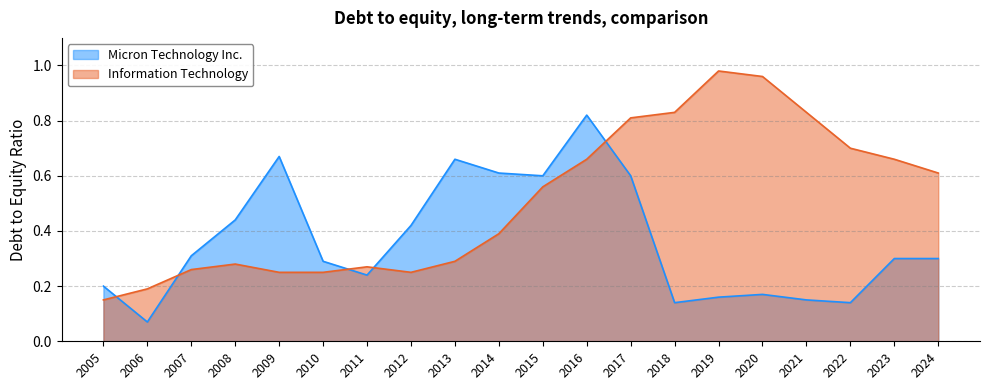

Reading left to right, transcribe all the data shown in this chart.

Micron Technology Inc.: 2005=0.2	2006=0.1	2007=0.3	2008=0.4	2009=0.7	2010=0.3	2011=0.2	2012=0.4	2013=0.7	2014=0.6	2015=0.6	2016=0.8	2017=0.6	2018=0.1	2019=0.2	2020=0.2	2021=0.1	2022=0.1	2023=0.3	2024=0.3
Information Technology: 2005=0.1	2006=0.2	2007=0.3	2008=0.3	2009=0.2	2010=0.2	2011=0.3	2012=0.2	2013=0.3	2014=0.4	2015=0.6	2016=0.7	2017=0.8	2018=0.8	2019=1.0	2020=1.0	2021=0.8	2022=0.7	2023=0.7	2024=0.6